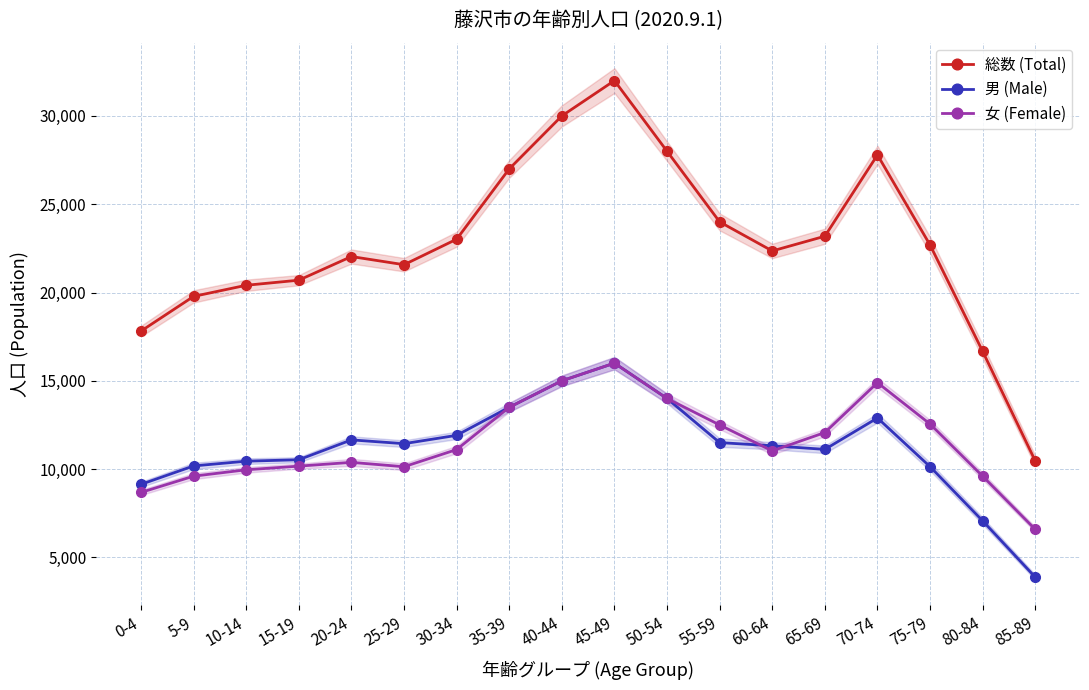

True or false: 総数 (Total) and 女 (Female) intersect in this chart.

False